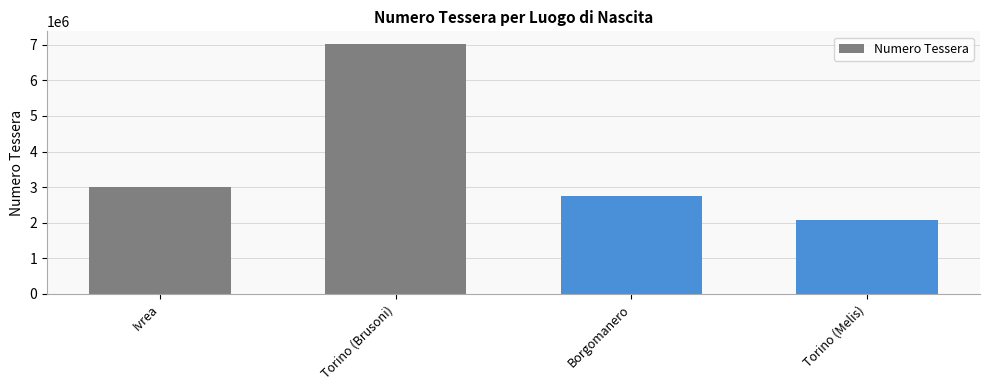

Which label corresponds to the largest value in the chart?

Torino (Brusoni)